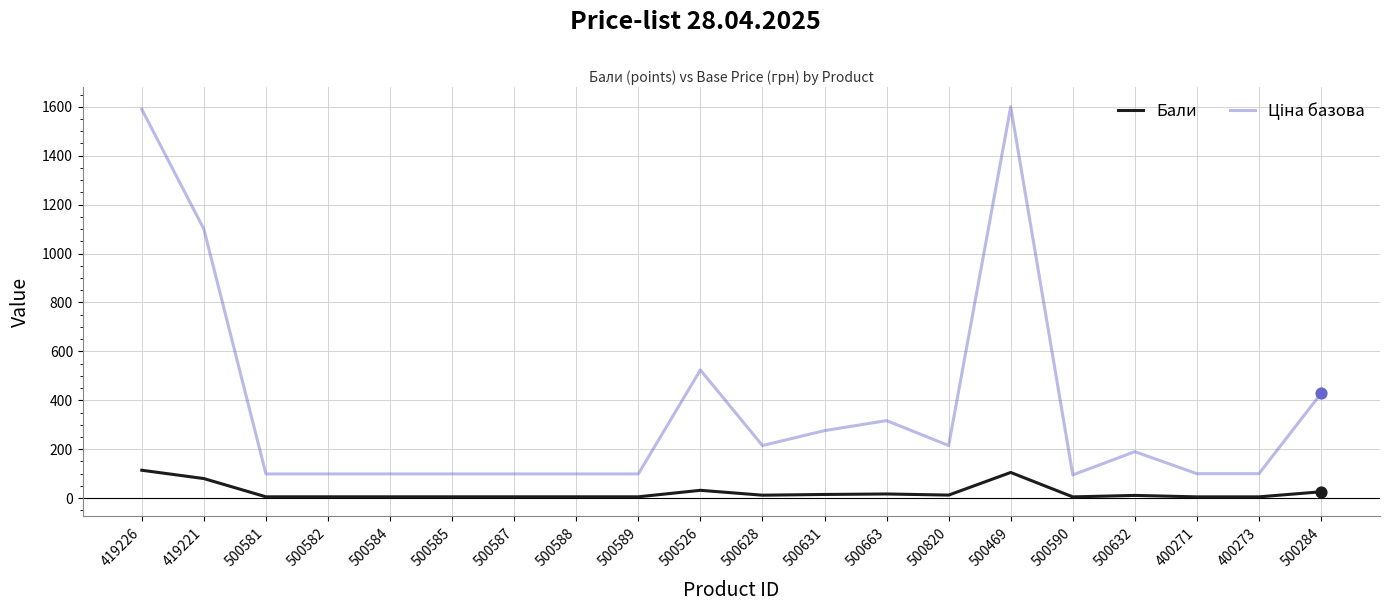

The Бали series shows 5.4 at 500587. True or false?

True